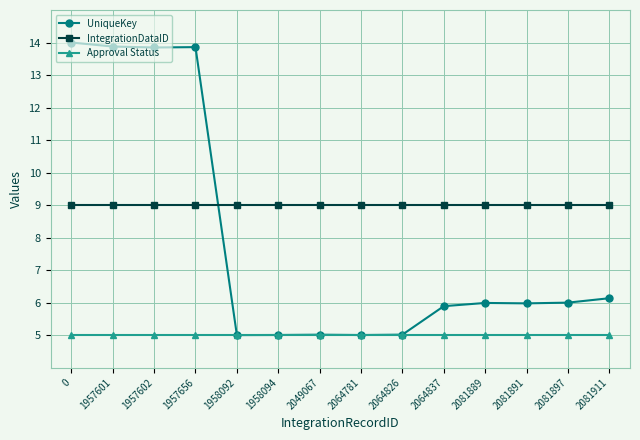

What is the difference between the maximum and minimum values in the UniqueKey series?

9.0